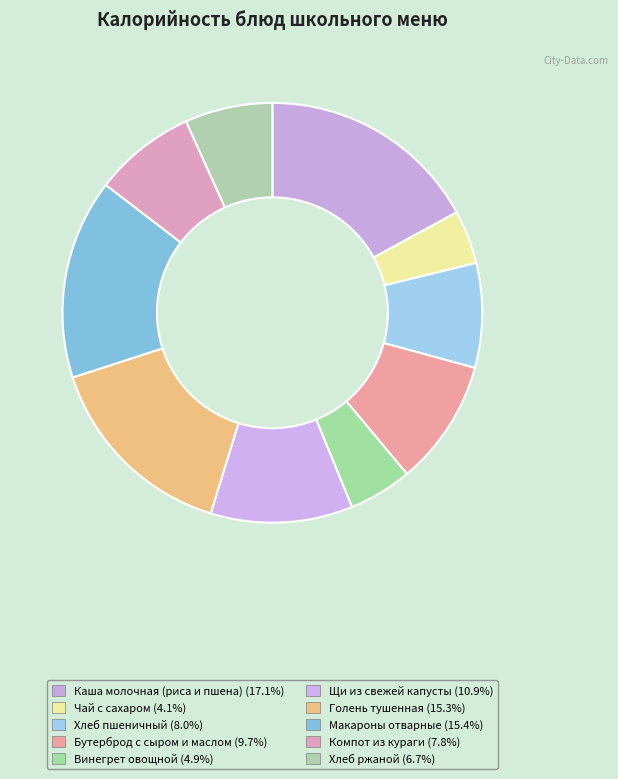

Count the number of slices in the pie.

10